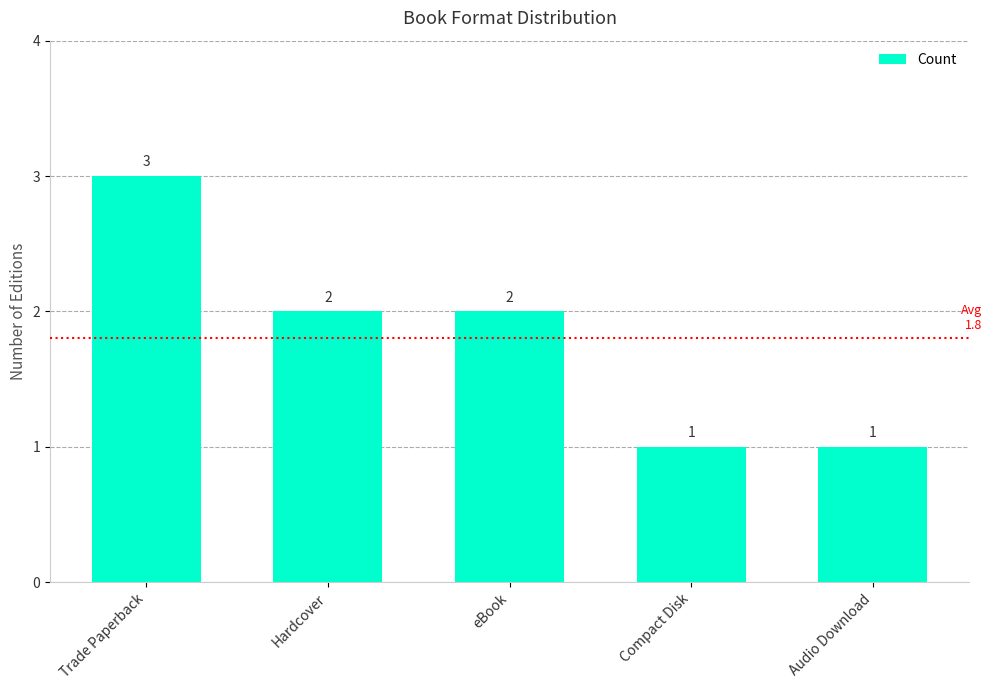

Which label corresponds to the largest value in the chart?

Trade Paperback